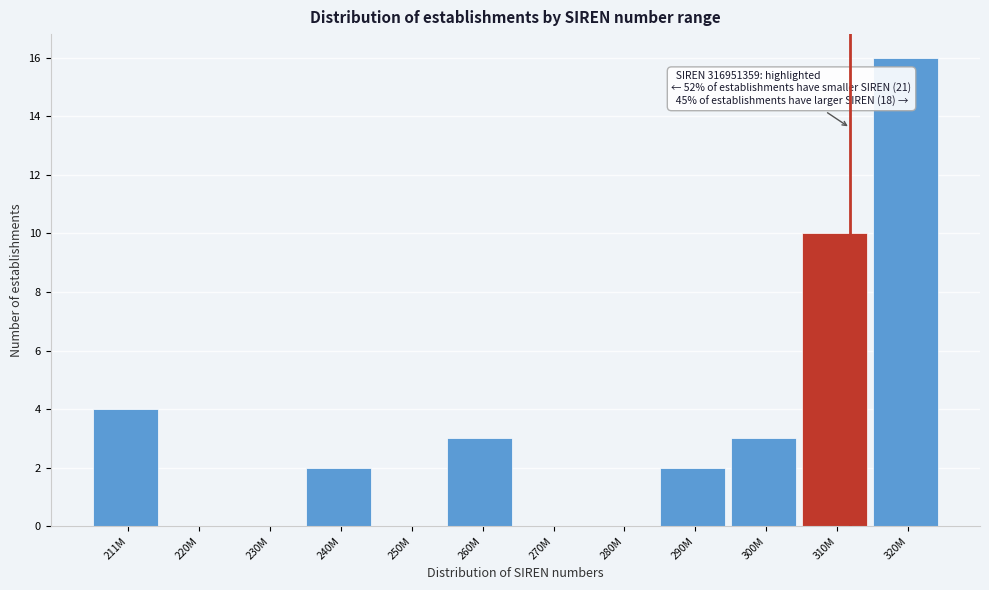

Reading left to right, list all the values displayed in this chart.

211M=4	220M=0	230M=0	240M=2	250M=0	260M=3	270M=0	280M=0	290M=2	300M=3	310M=10	320M=16